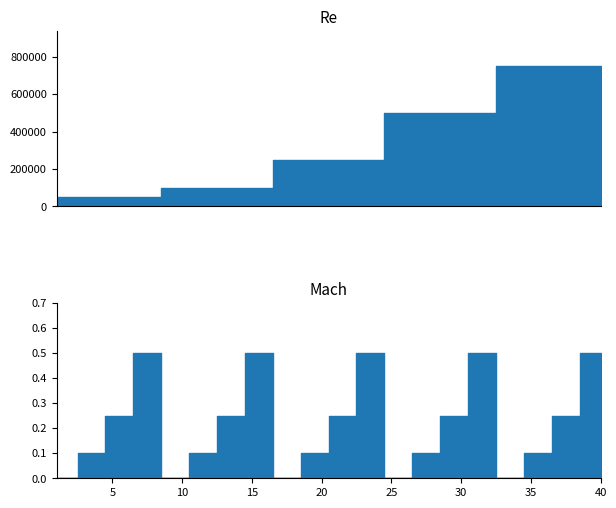

Reading right to left, transcribe all the data shown in this chart.

Re: 750000.0	750000.0	750000.0	750000.0	750000.0	750000.0	750000.0	750000.0	500000.0	500000.0	500000.0	500000.0	500000.0	500000.0	500000.0	500000.0	250000.0	250000.0	250000.0	250000.0	250000.0	250000.0	250000.0	250000.0	100000.0	100000.0	100000.0	100000.0	100000.0	100000.0	100000.0	100000.0	50000.0	50000.0	50000.0	50000.0	50000.0	50000.0	50000.0	50000.0
Mach: 0.5	0.5	0.2	0.2	0.1	0.1	0.0	0.0	0.5	0.5	0.2	0.2	0.1	0.1	0.0	0.0	0.5	0.5	0.2	0.2	0.1	0.1	0.0	0.0	0.5	0.5	0.2	0.2	0.1	0.1	0.0	0.0	0.5	0.5	0.2	0.2	0.1	0.1	0.0	0.0